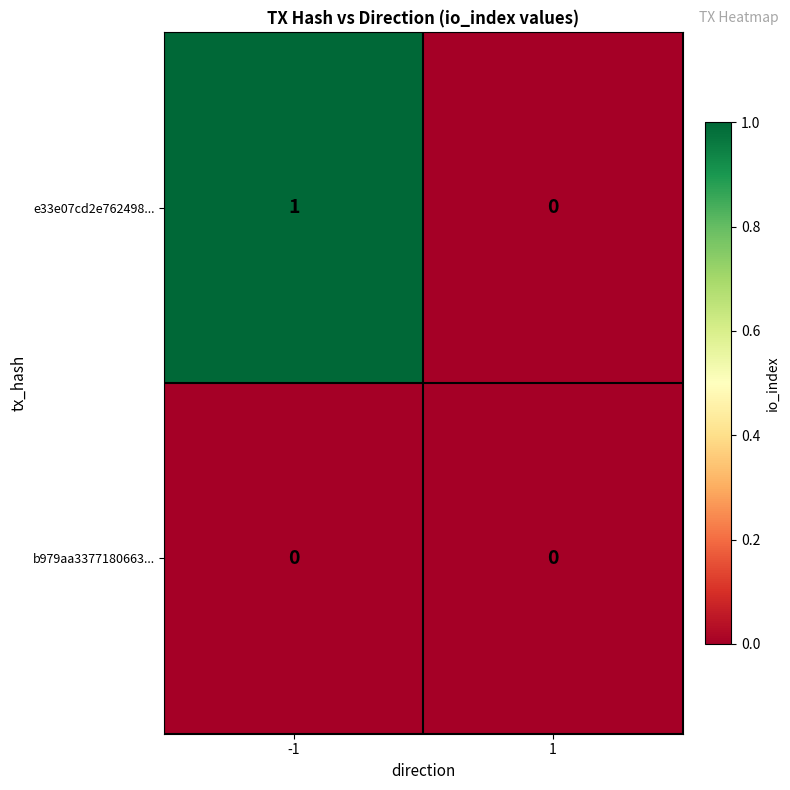

How many values in e33e07cd2e762498... are above zero?

1